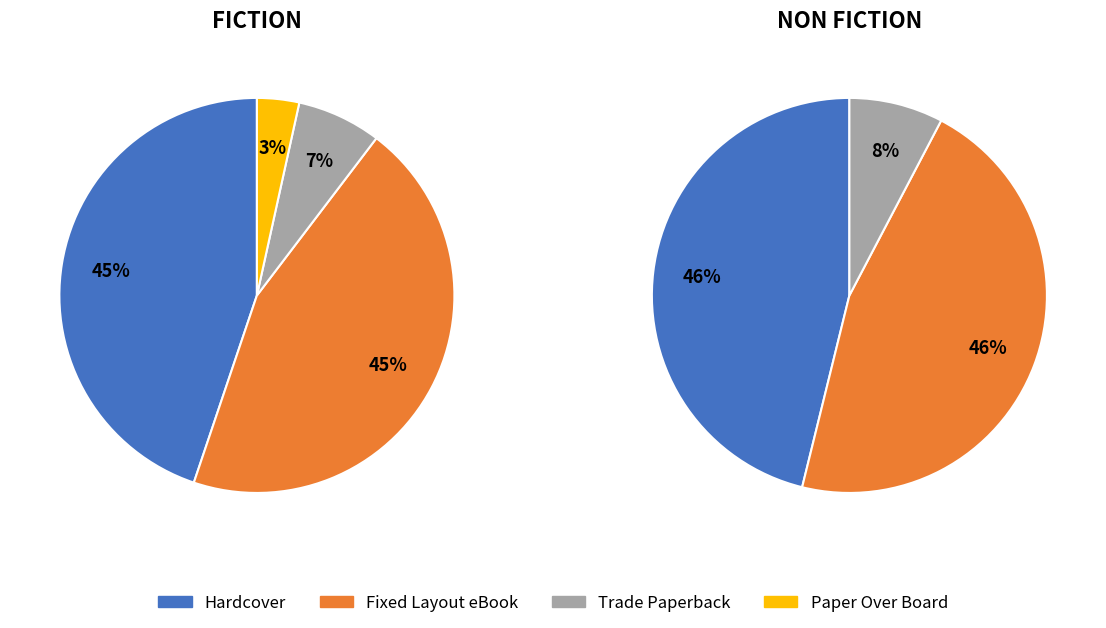

Which category has the smallest portion of the pie?

Paper Over Board